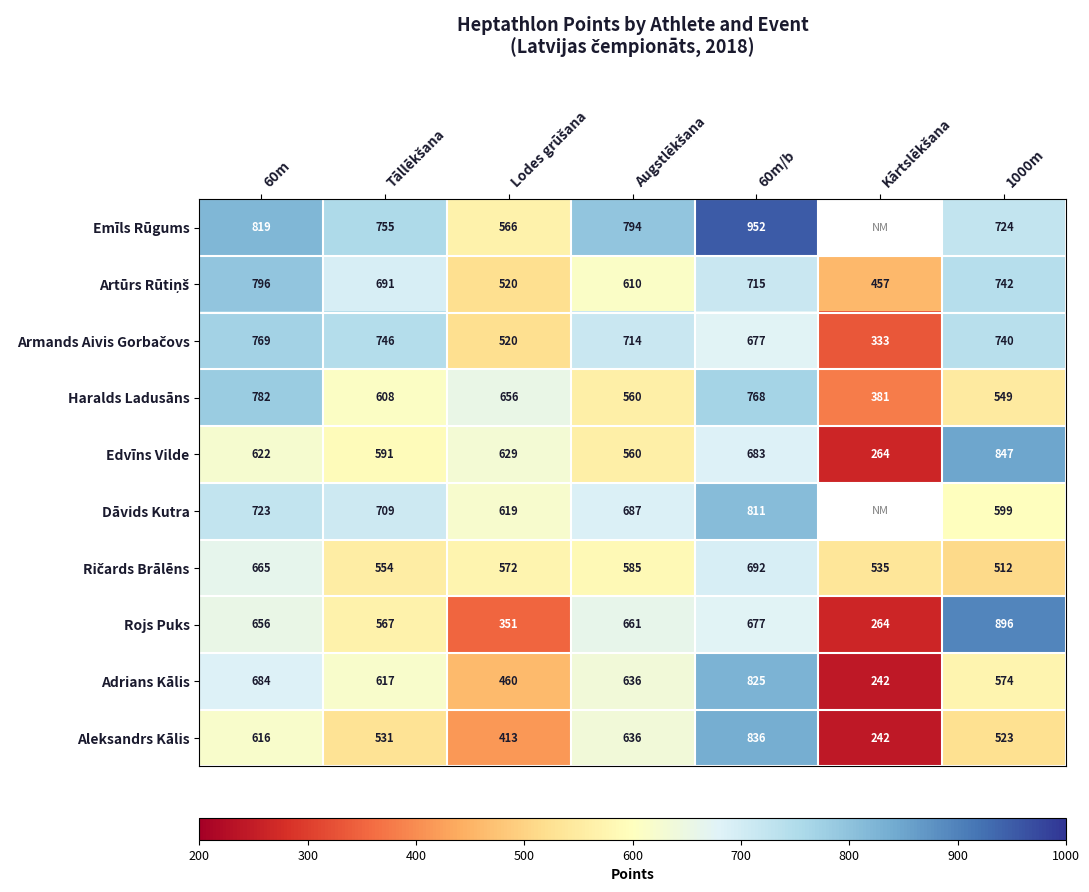

Which series changed the most between 60m and 60m/b?

Aleksandrs Kālis